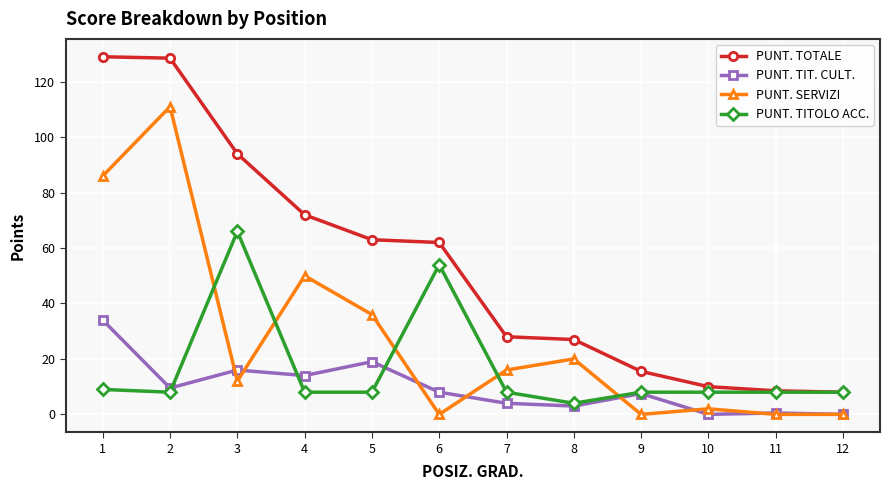

Does the chart have visible grid lines?

Yes